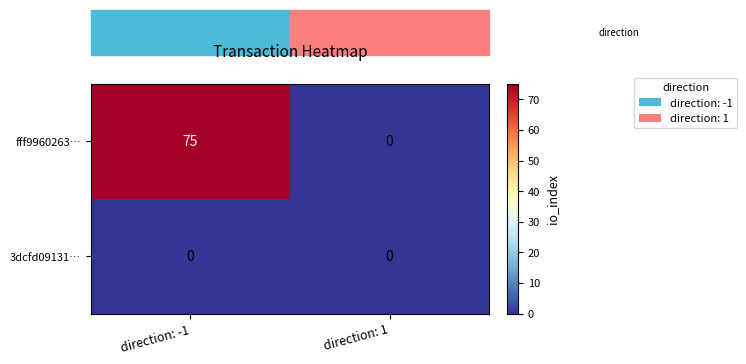

Which category has the highest value across all series?

direction: -1